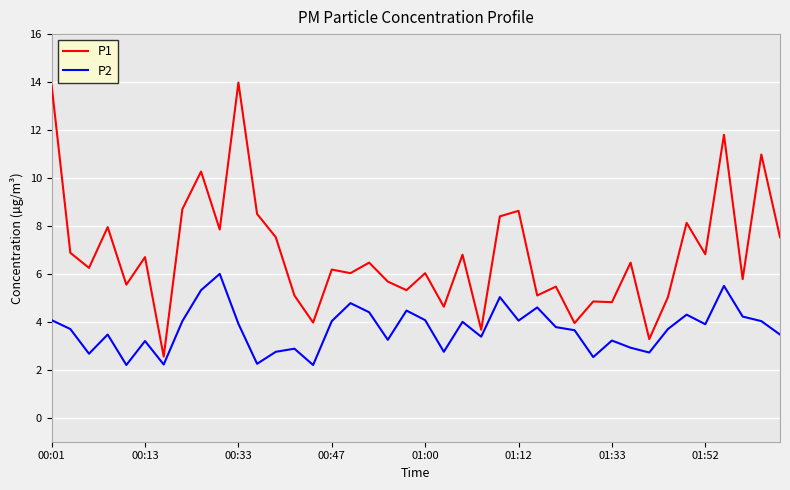

List the series in order of their peak value, highest first.

P1, P2